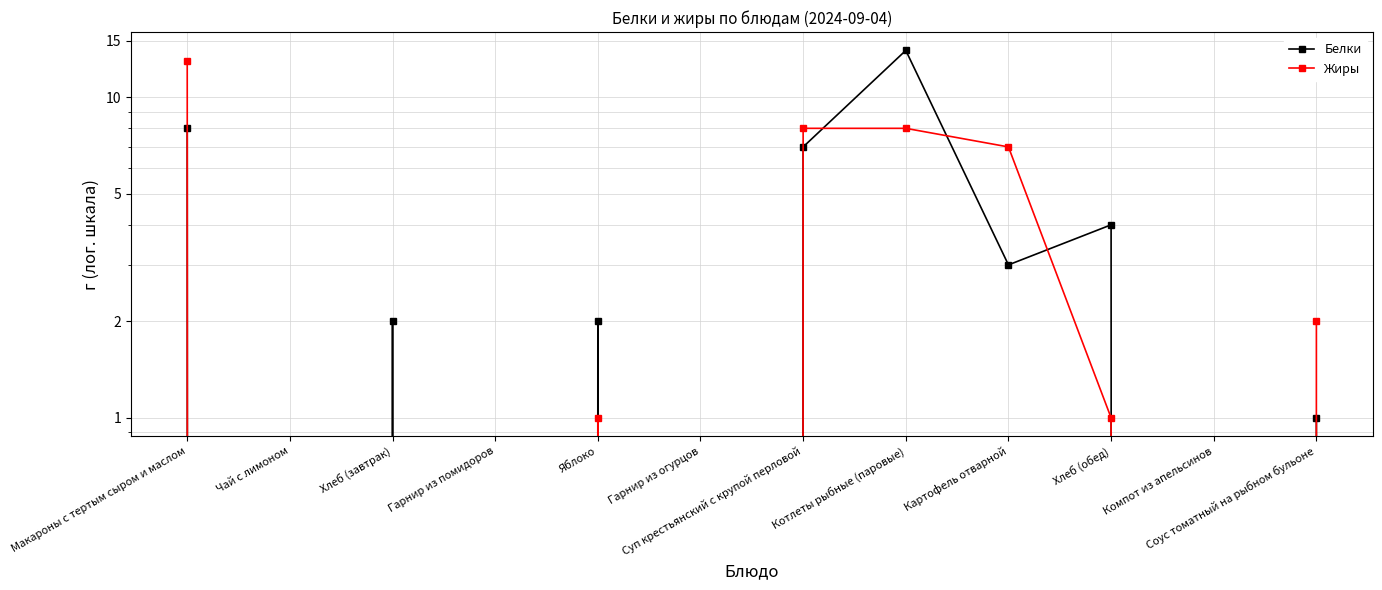

What is the value of the Белки point at the 12th from the left?

1